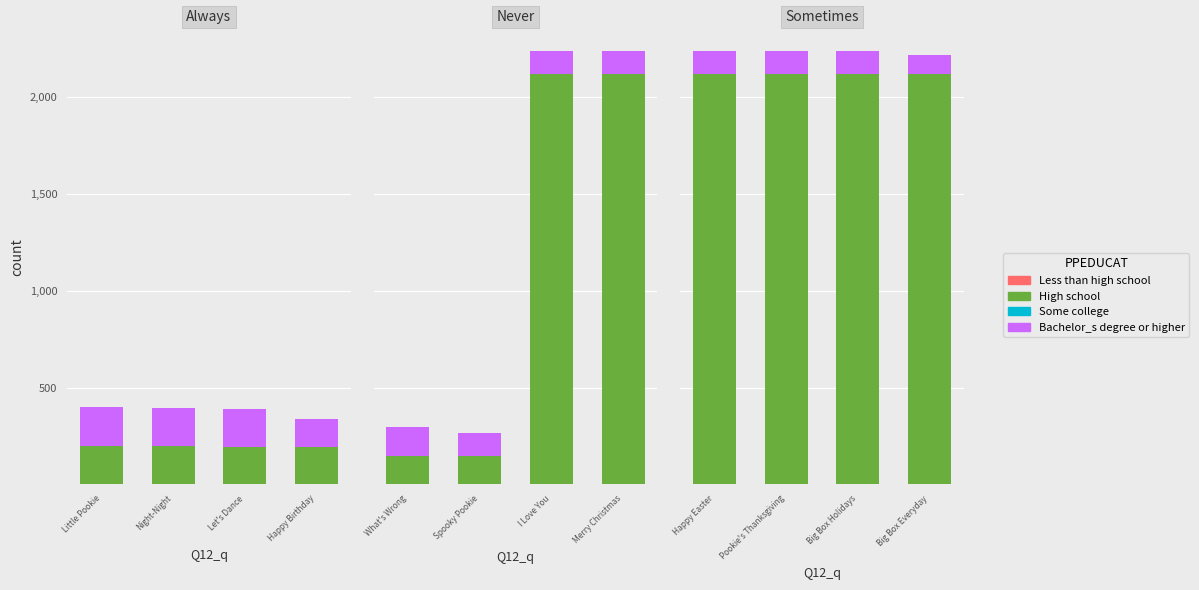

What position from the left is Pookie's Thanksgiving?

2